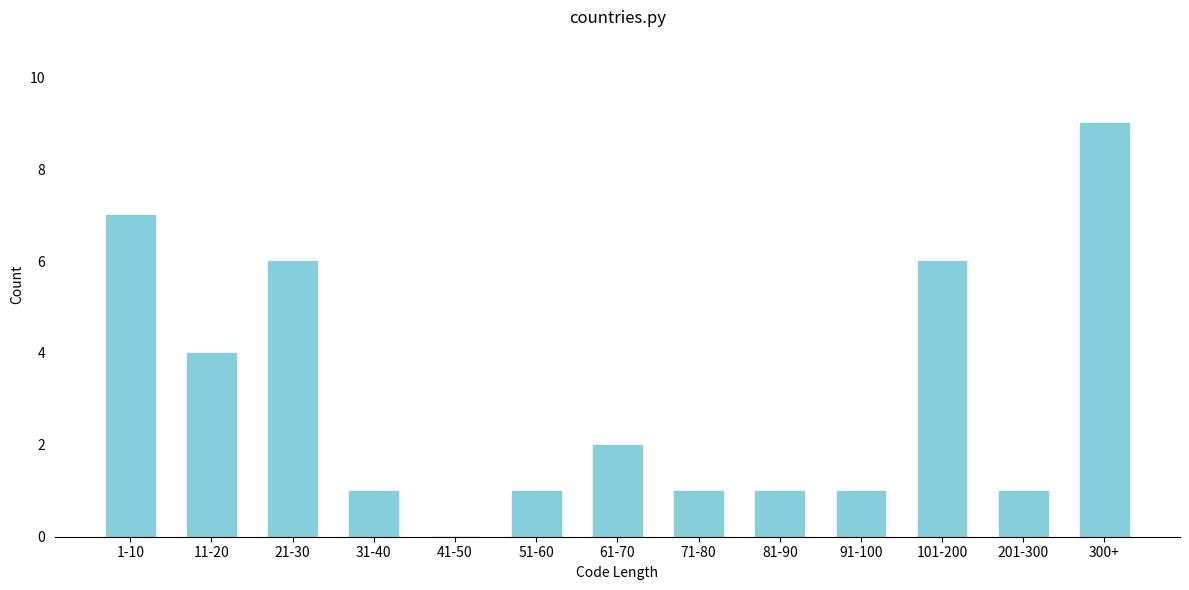

Reading left to right, list all the values displayed in this chart.

1-10=7	11-20=4	21-30=6	31-40=1	41-50=0	51-60=1	61-70=2	71-80=1	81-90=1	91-100=1	101-200=6	201-300=1	300+=9